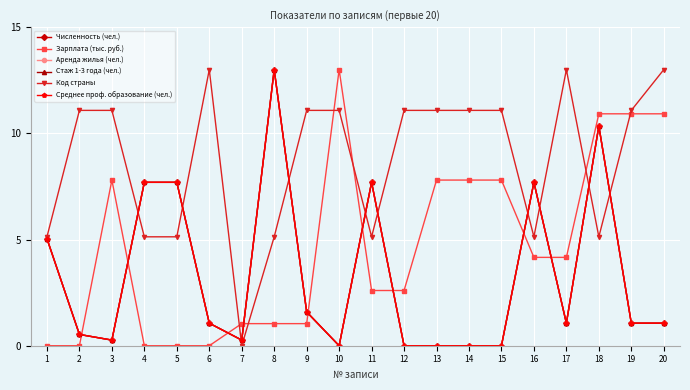

True or false: Численность (чел.) and Стаж 1-3 года (чел.) cross at least once.

False